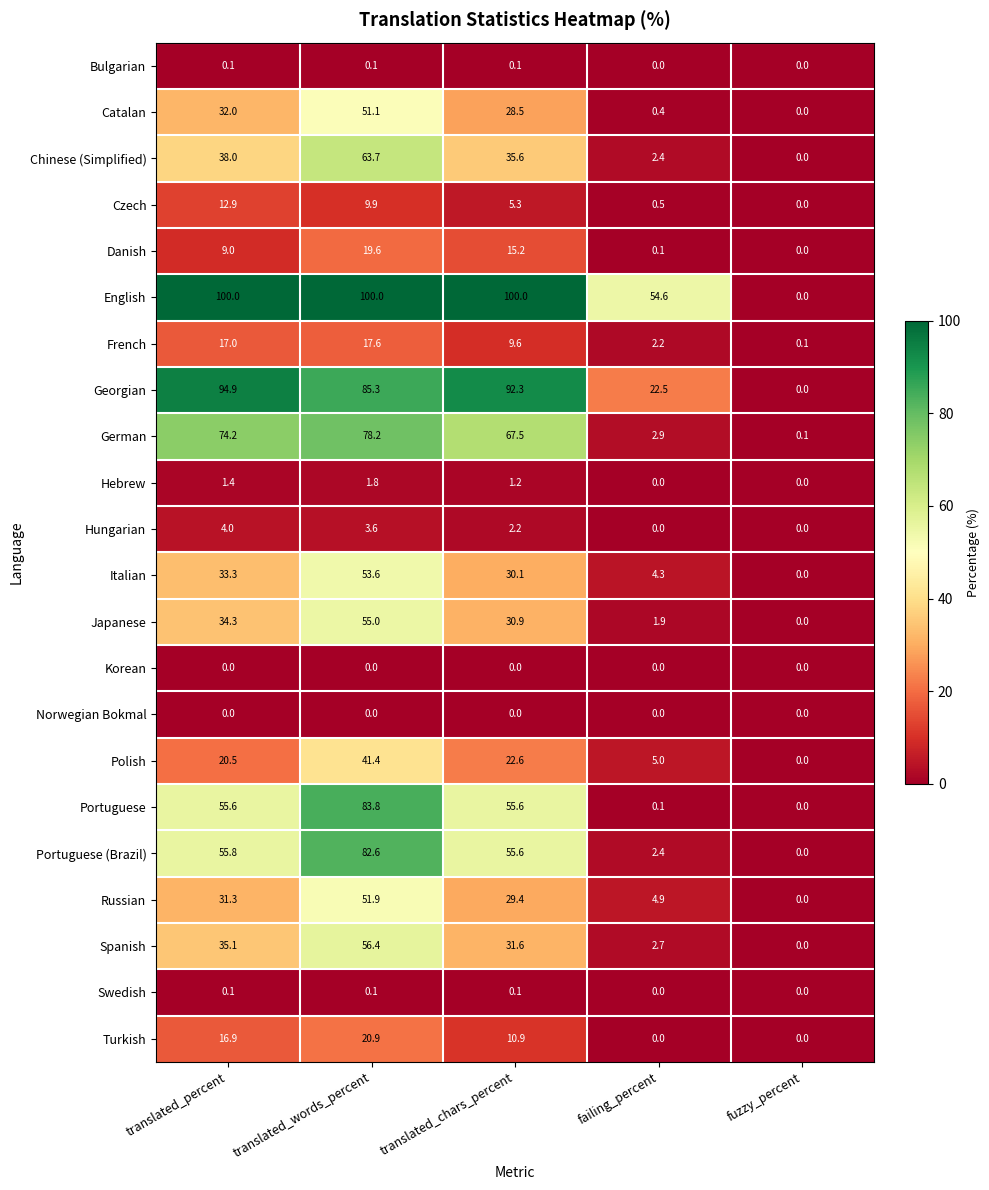

What is the difference between the highest and lowest values at translated_chars_percent?

100.0